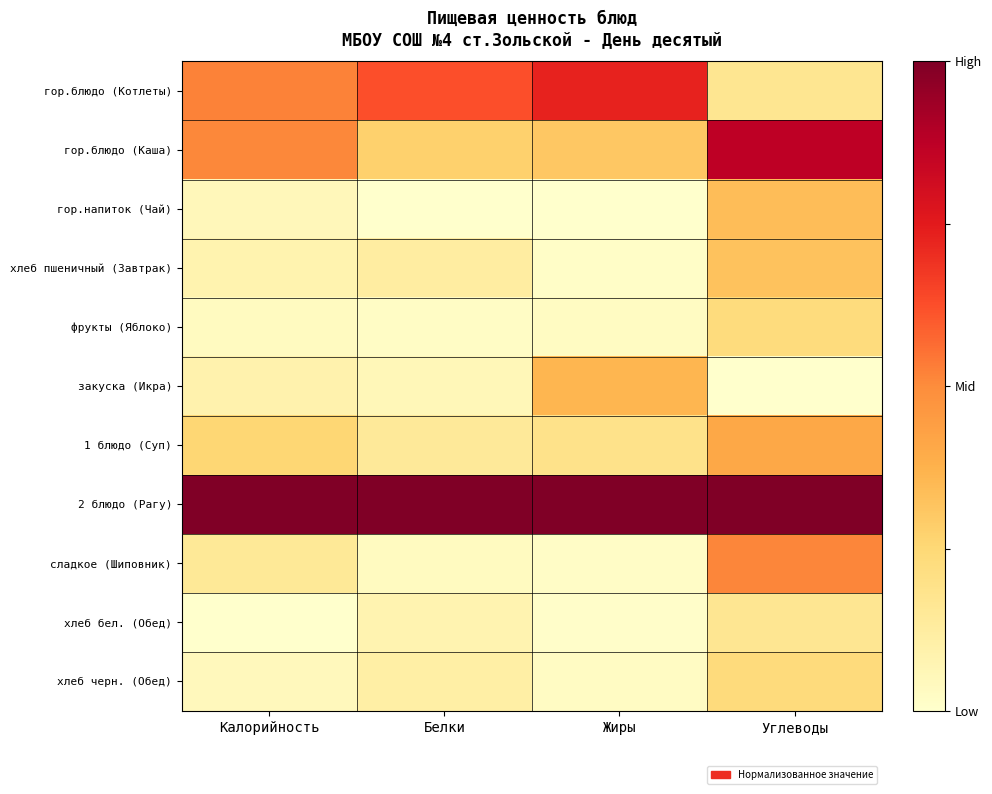

List the series in order of their peak value, highest first.

2 блюдо (Рагу), гор.блюдо (Каша), гор.блюдо (Котлеты), сладкое (Шиповник), 1 блюдо (Суп), закуска (Икра), гор.напиток (Чай), хлеб пшеничный (Завтрак), хлеб черн. (Обед), фрукты (Яблоко), хлеб бел. (Обед)